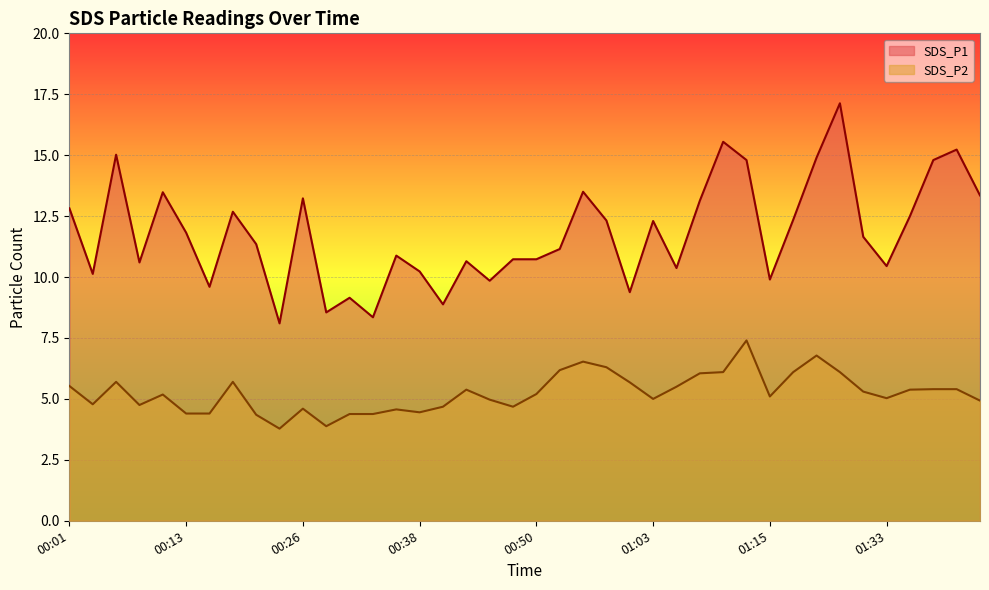

What is the difference between the maximum and minimum values in the SDS_P2 series?

3.6